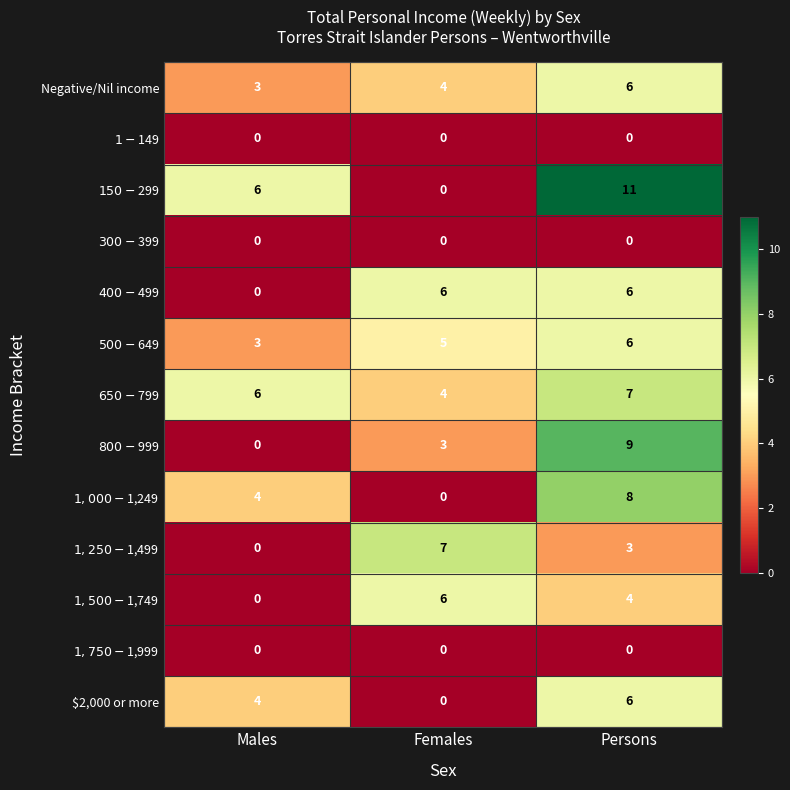

What is the total value across all series at Males?

26